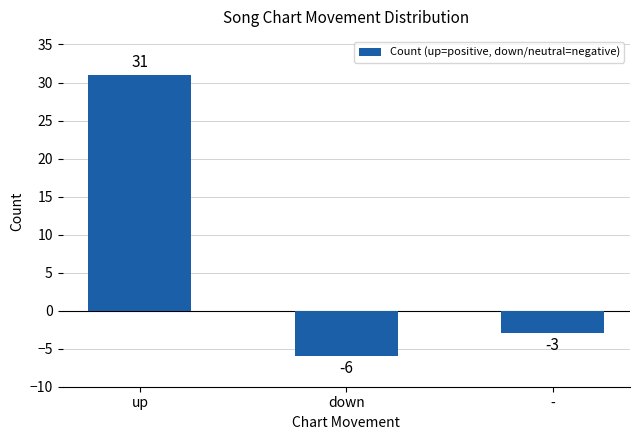

How many positive values are there?

1